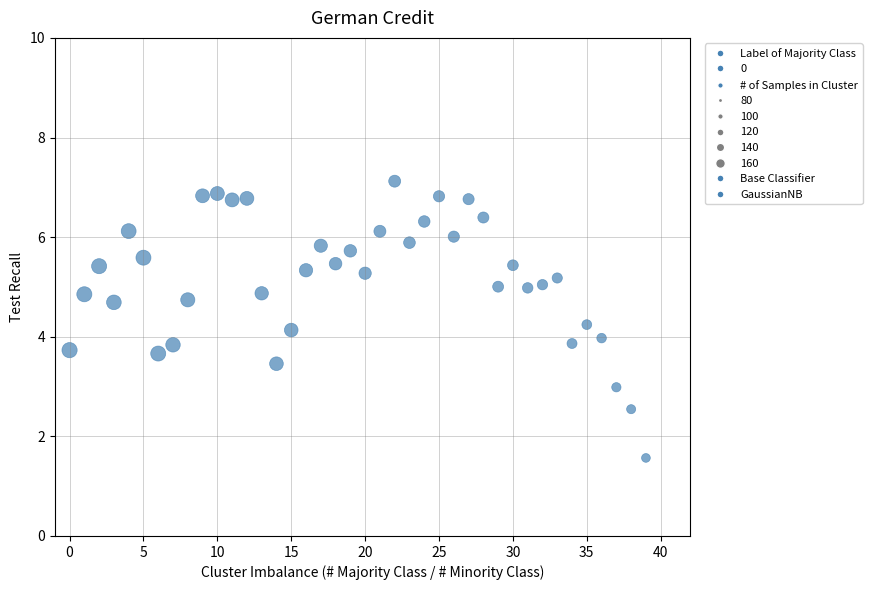

How many data points are displayed?

40